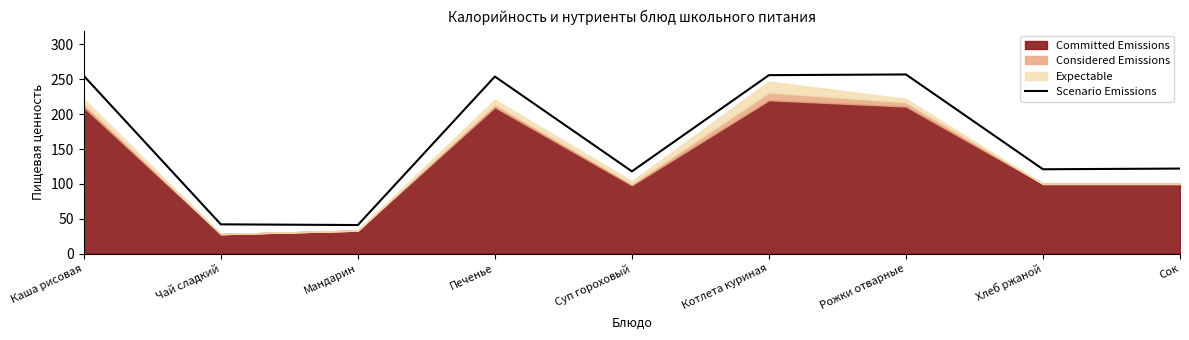

True or false: the data shows 42 at Чай сладкий.

True